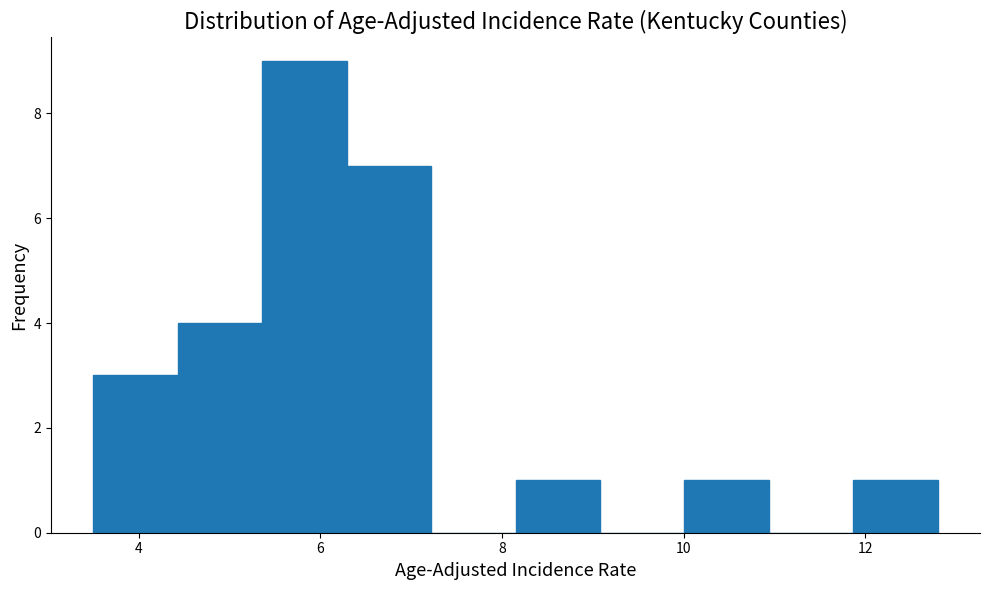

Reading left to right, transcribe this chart: for each bar, give the range it covers on the x-axis and its height. Neither the bar edges nor the heights are printed on the chart, so give them approximately, as read against the axes.

3.6 to 4.4: 3
4.4 to 5.4: 4
5.4 to 6.2: 9
6.2 to 7.2: 7
7.2 to 8.2: 0
8.2 to 9.0: 1
9.0 to 10.0: 0
10.0 to 11.0: 1
11.0 to 11.8: 0
11.8 to 12.8: 1